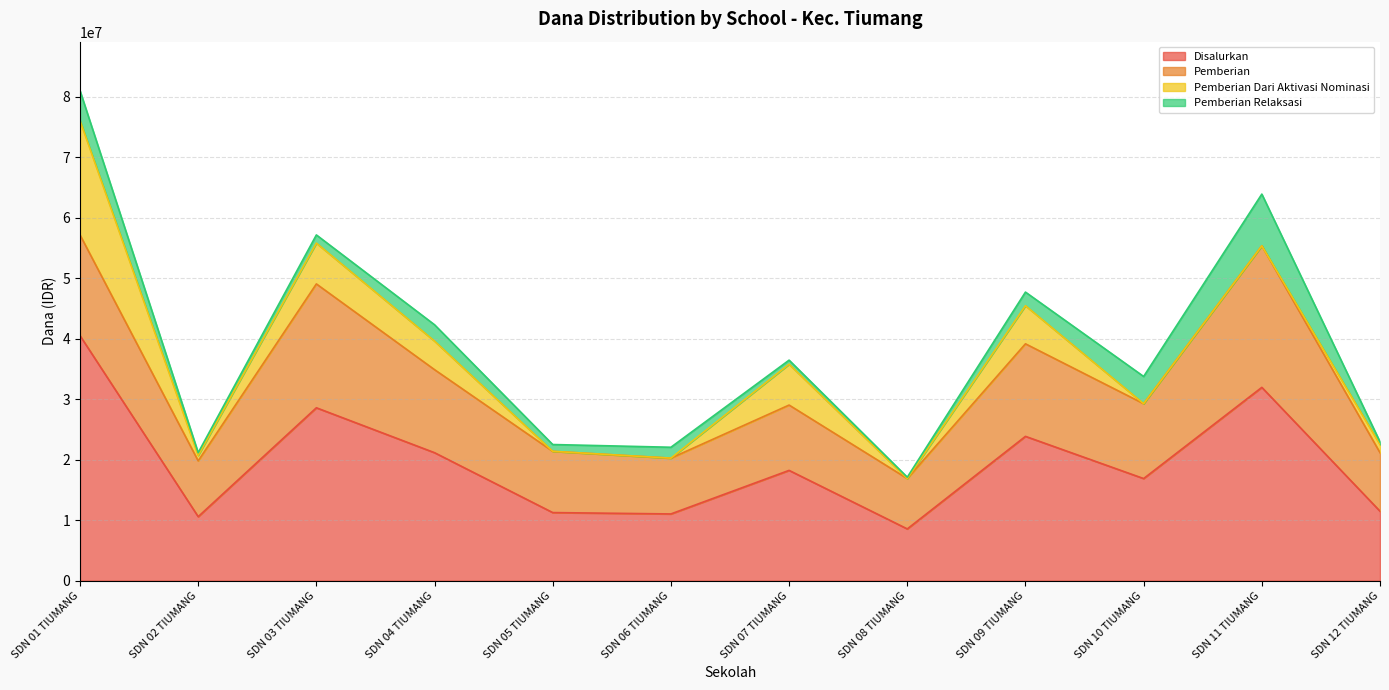

Reading right to left, what are all the values shown in this chart?

Disalurkan: SDN 12 TIUMANG=11475000	SDN 11 TIUMANG=31950000	SDN 10 TIUMANG=16875000	SDN 09 TIUMANG=23850000	SDN 08 TIUMANG=8550000	SDN 07 TIUMANG=18225000	SDN 06 TIUMANG=11025000	SDN 05 TIUMANG=11250000	SDN 04 TIUMANG=21150000	SDN 03 TIUMANG=28575000	SDN 02 TIUMANG=10575000	SDN 01 TIUMANG=40500000
Pemberian: SDN 12 TIUMANG=9675000	SDN 11 TIUMANG=23400000	SDN 10 TIUMANG=12375000	SDN 09 TIUMANG=15300000	SDN 08 TIUMANG=8325000	SDN 07 TIUMANG=10800000	SDN 06 TIUMANG=9225000	SDN 05 TIUMANG=10125000	SDN 04 TIUMANG=13725000	SDN 03 TIUMANG=20475000	SDN 02 TIUMANG=9225000	SDN 01 TIUMANG=16650000
Pemberian Dari Aktivasi Nominasi: SDN 12 TIUMANG=1350000	SDN 11 TIUMANG=0	SDN 10 TIUMANG=0	SDN 09 TIUMANG=6300000	SDN 08 TIUMANG=0	SDN 07 TIUMANG=6750000	SDN 06 TIUMANG=0	SDN 05 TIUMANG=0	SDN 04 TIUMANG=4725000	SDN 03 TIUMANG=6750000	SDN 02 TIUMANG=900000	SDN 01 TIUMANG=18900000
Pemberian Relaksasi: SDN 12 TIUMANG=450000	SDN 11 TIUMANG=8550000	SDN 10 TIUMANG=4500000	SDN 09 TIUMANG=2250000	SDN 08 TIUMANG=225000	SDN 07 TIUMANG=675000	SDN 06 TIUMANG=1800000	SDN 05 TIUMANG=1125000	SDN 04 TIUMANG=2700000	SDN 03 TIUMANG=1350000	SDN 02 TIUMANG=450000	SDN 01 TIUMANG=4950000